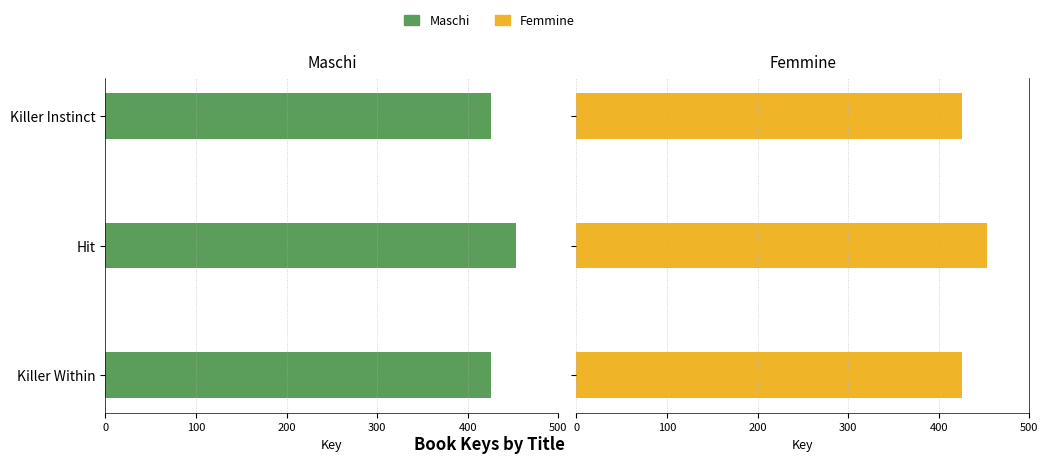

Reading left to right, list all the values displayed in this chart.

Maschi: 425.4	453.0	425.4
Femmine: 425.4	453.0	425.4